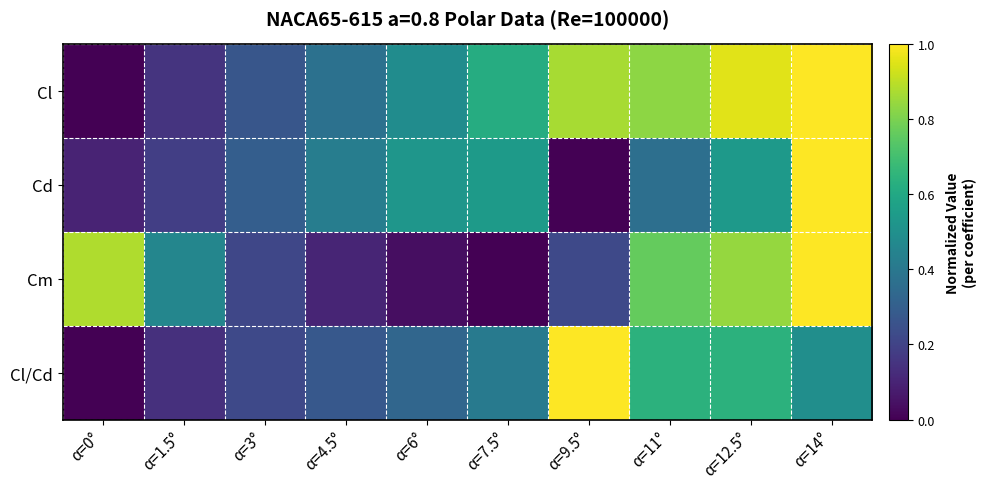

At how many categories does at least one series exceed 0?

10